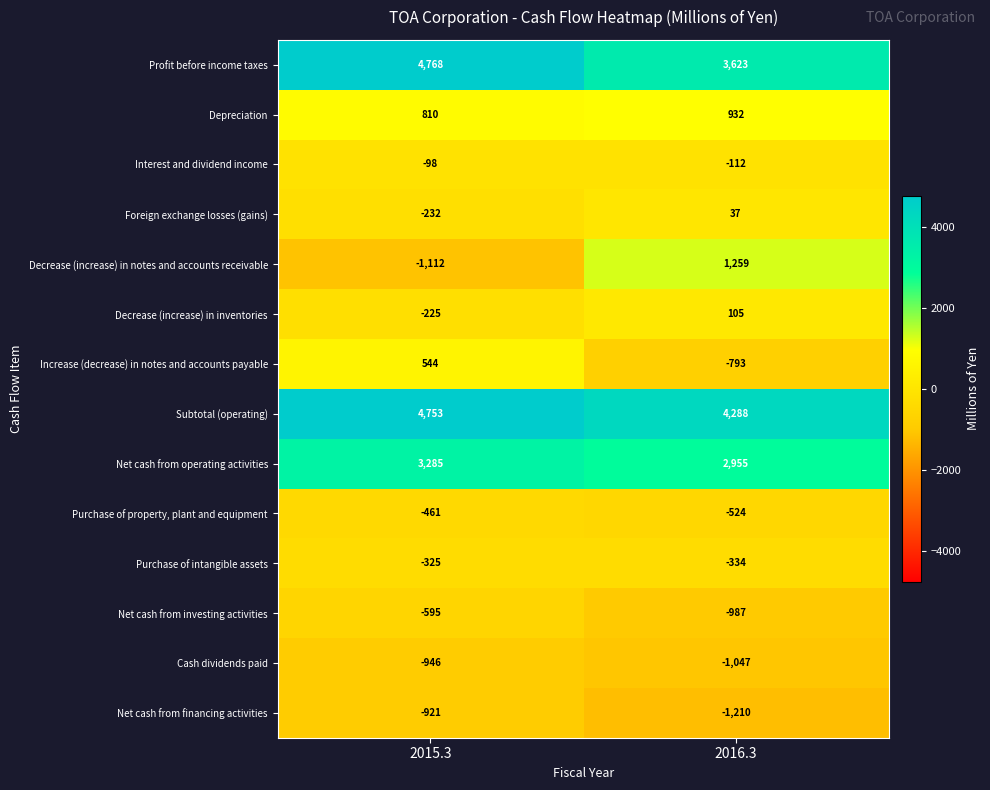

What is the sum of the Subtotal (operating) values at 2016.3 and 2015.3?

9041